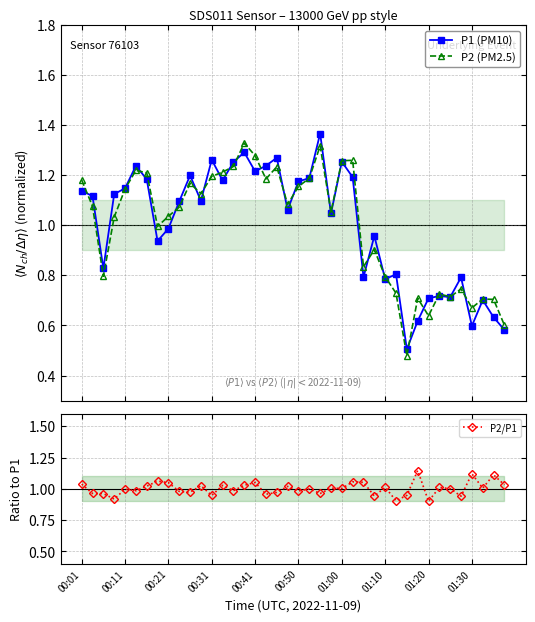

What is the difference between the P1 (PM10) values at 22 and 21?

0.2